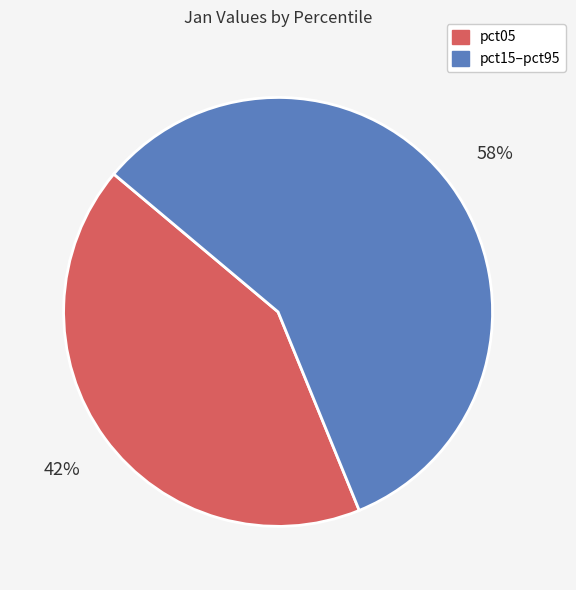

How many slices are in this pie chart?

2